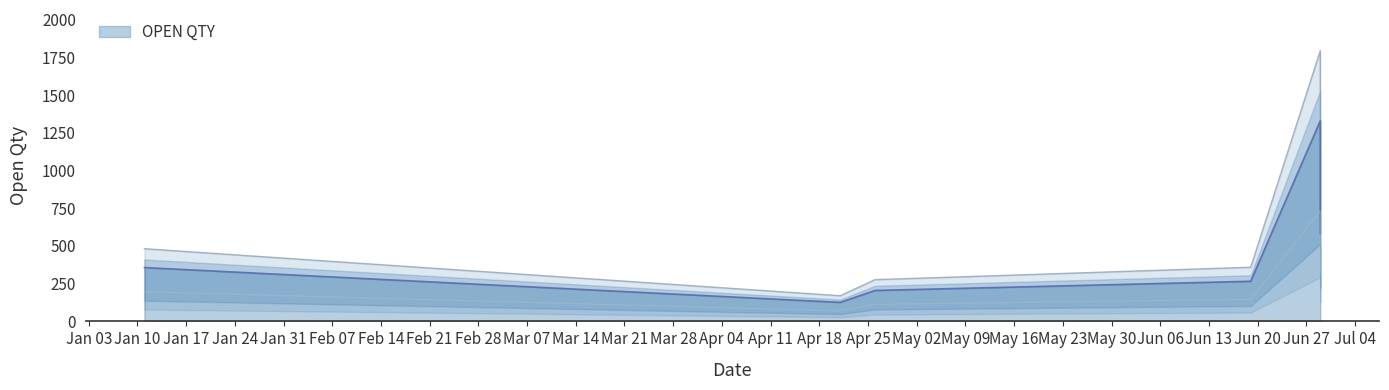

True or false: the data shows 215 at 21/04/2023.

False